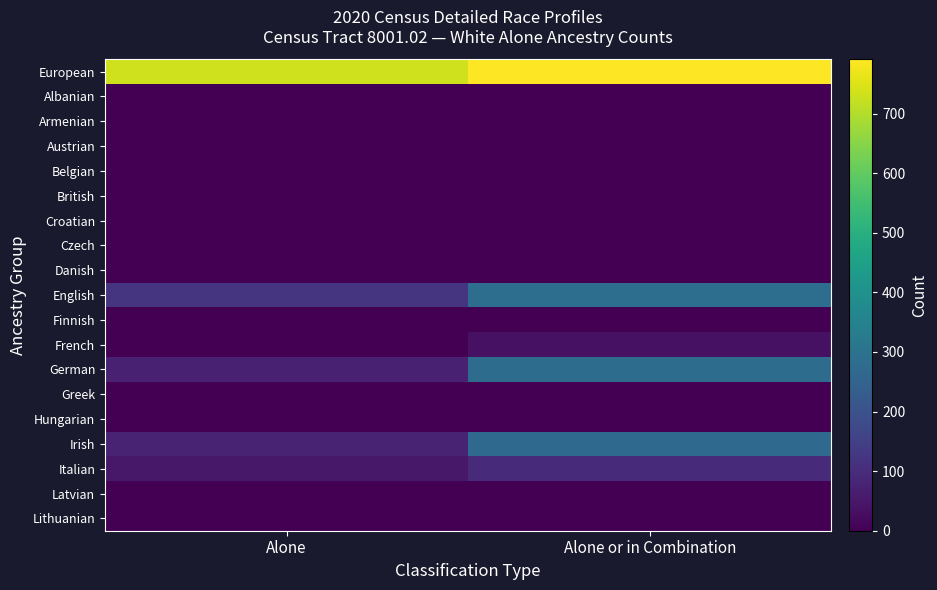

Reading right to left, list all the values displayed in this chart.

European: Alone or in Combination=791	Alone=734
Albanian: Alone or in Combination=0	Alone=0
Armenian: Alone or in Combination=0	Alone=0
Austrian: Alone or in Combination=0	Alone=0
Belgian: Alone or in Combination=0	Alone=0
British: Alone or in Combination=0	Alone=0
Croatian: Alone or in Combination=0	Alone=0
Czech: Alone or in Combination=0	Alone=0
Danish: Alone or in Combination=0	Alone=0
English: Alone or in Combination=285	Alone=122
Finnish: Alone or in Combination=0	Alone=0
French: Alone or in Combination=36	Alone=0
German: Alone or in Combination=281	Alone=72
Greek: Alone or in Combination=0	Alone=0
Hungarian: Alone or in Combination=0	Alone=0
Irish: Alone or in Combination=271	Alone=79
Italian: Alone or in Combination=97	Alone=50
Latvian: Alone or in Combination=0	Alone=0
Lithuanian: Alone or in Combination=0	Alone=0